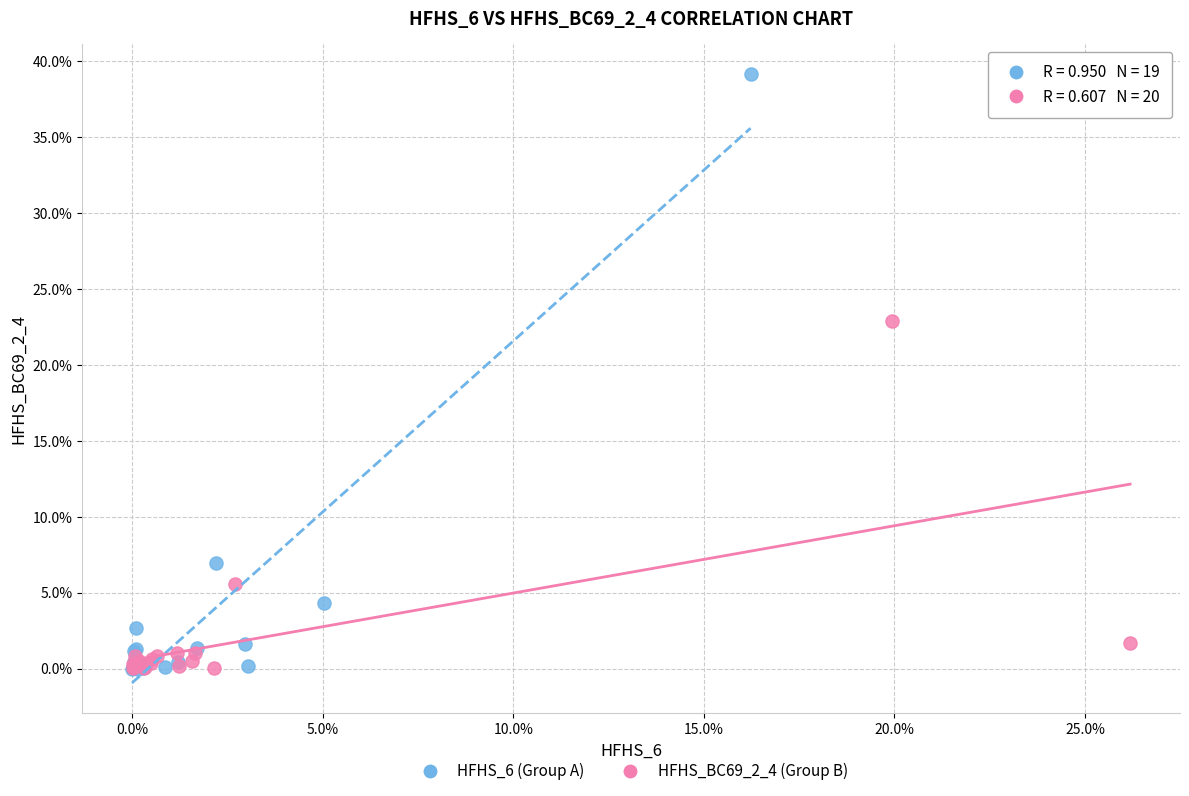

Which series reaches the maximum Y coordinate?

HFHS_6 (Group A)